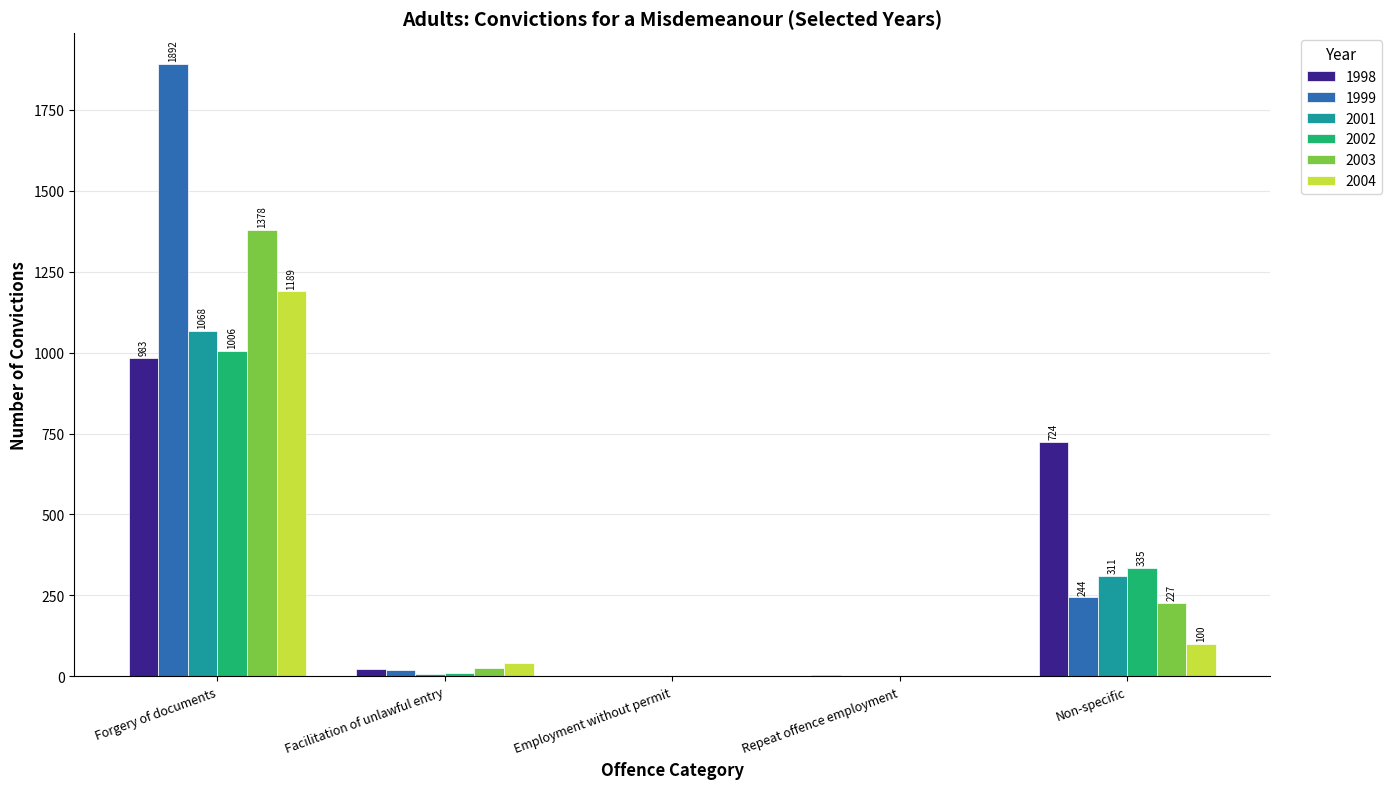

Is the value of 1999 at Forgery of documents greater than the value of 2004 at Non-specific?

Yes